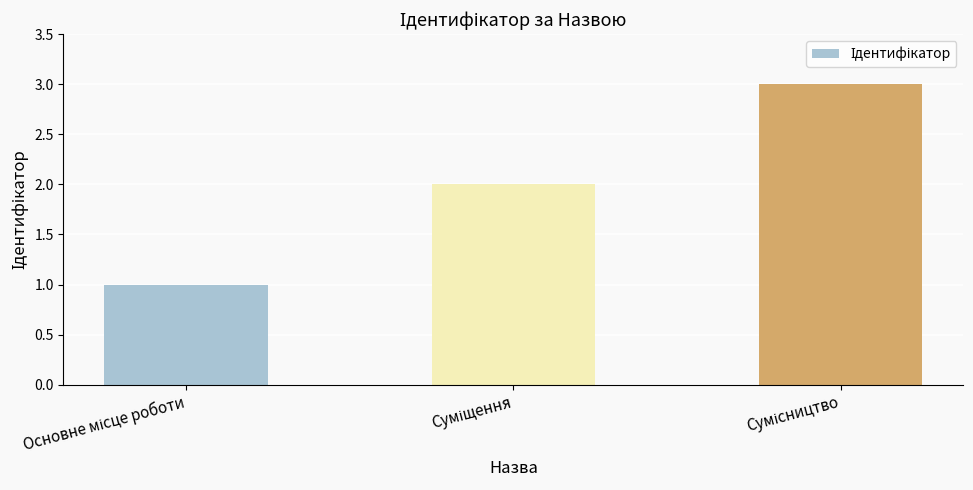

What is the maximum value shown in the chart?

3